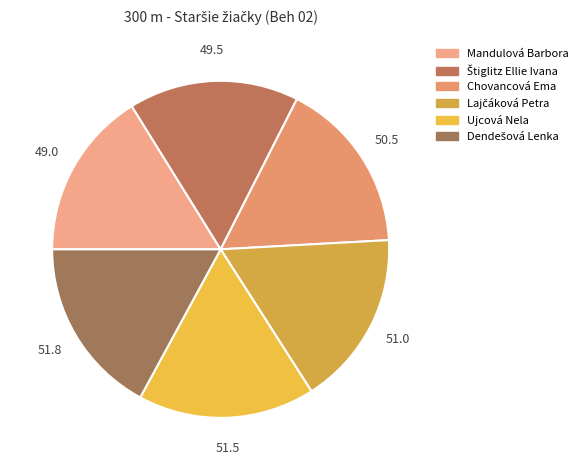

Which slice is the smallest?

Mandulová Barbora